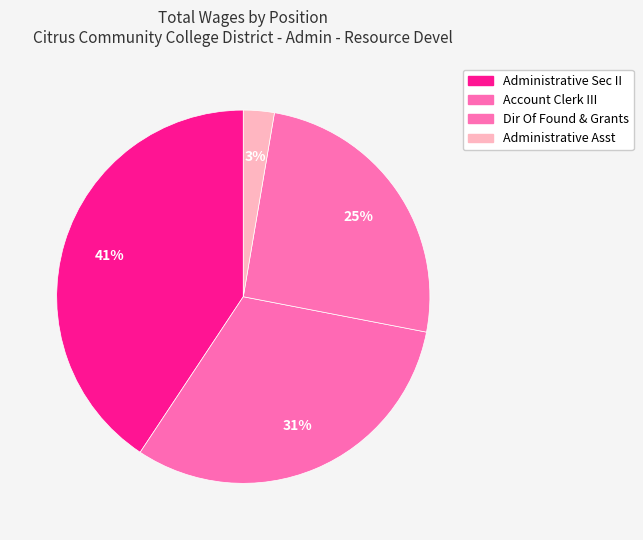

To the nearest percent, what is the average slice percentage?

25%